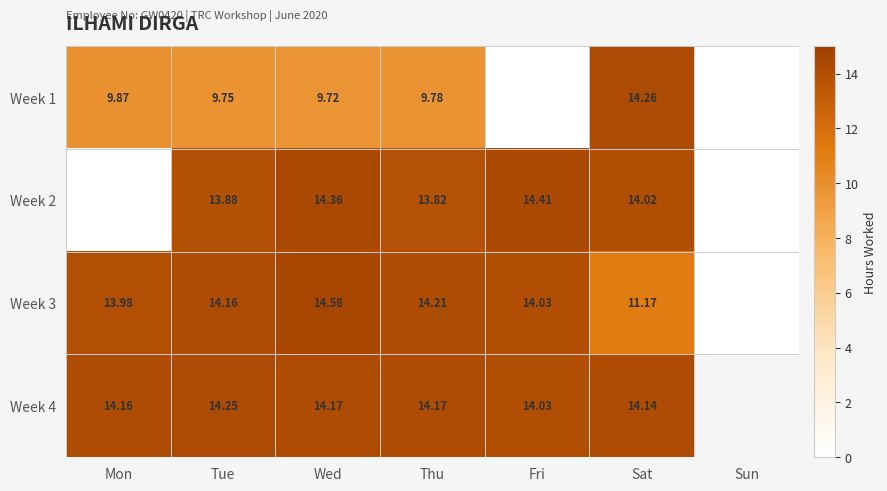

Is the value of Week 1 at Mon greater than the value of Week 3 at Sat?

No